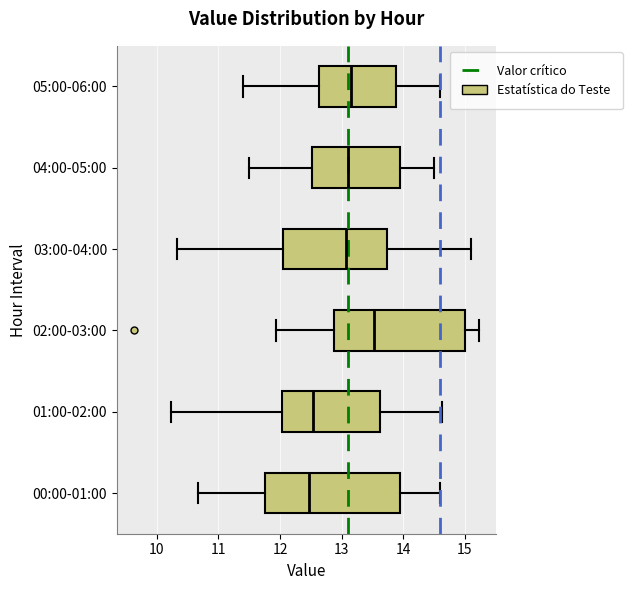

Reading bottom to top, transcribe this box plot: for each box, give where its median line is, the range the box spans, and where its two whiskers end, as read against the x-axis. The values are not printed on the chart, so give them approximately, as read against the axis.

00:00-01:00: median 12.5, box 11.7 to 13.9, whiskers 10.7 to 14.6
01:00-02:00: median 12.5, box 12.0 to 13.6, whiskers 10.2 to 14.6
02:00-03:00: median 13.5, box 12.9 to 15.0, whiskers 11.9 to 15.2
03:00-04:00: median 13.1, box 12.0 to 13.7, whiskers 10.3 to 15.1
04:00-05:00: median 13.1, box 12.5 to 14.0, whiskers 11.5 to 14.5
05:00-06:00: median 13.2, box 12.6 to 13.9, whiskers 11.4 to 14.6